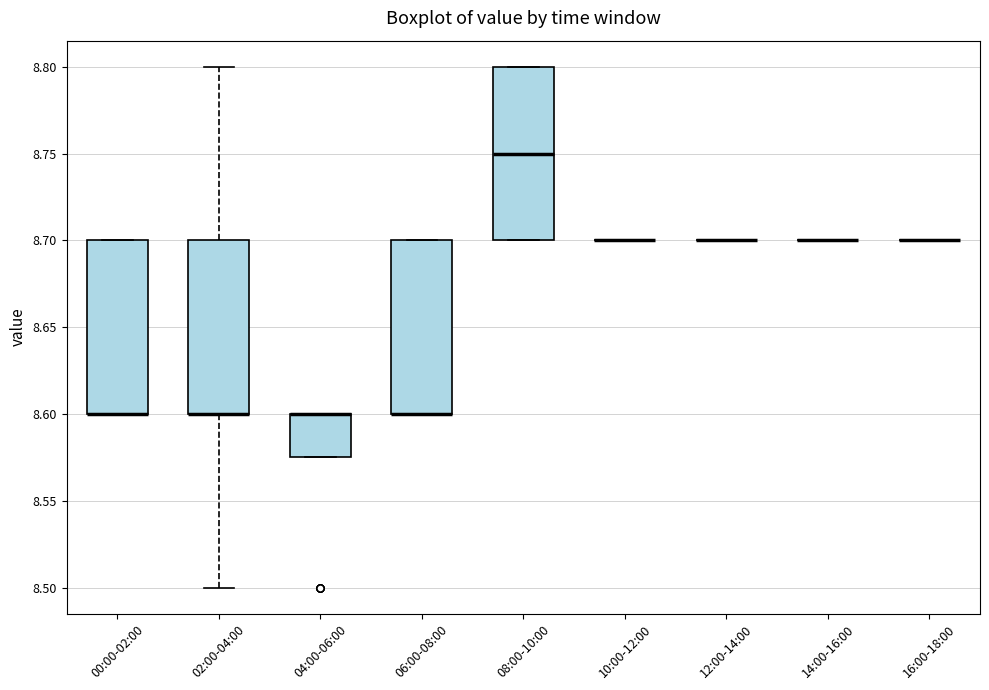

Where is the lower edge of the box for 04:00-06:00 on the y-axis? The values are not printed on the chart, so give them approximately, as read against the axis.

8.575